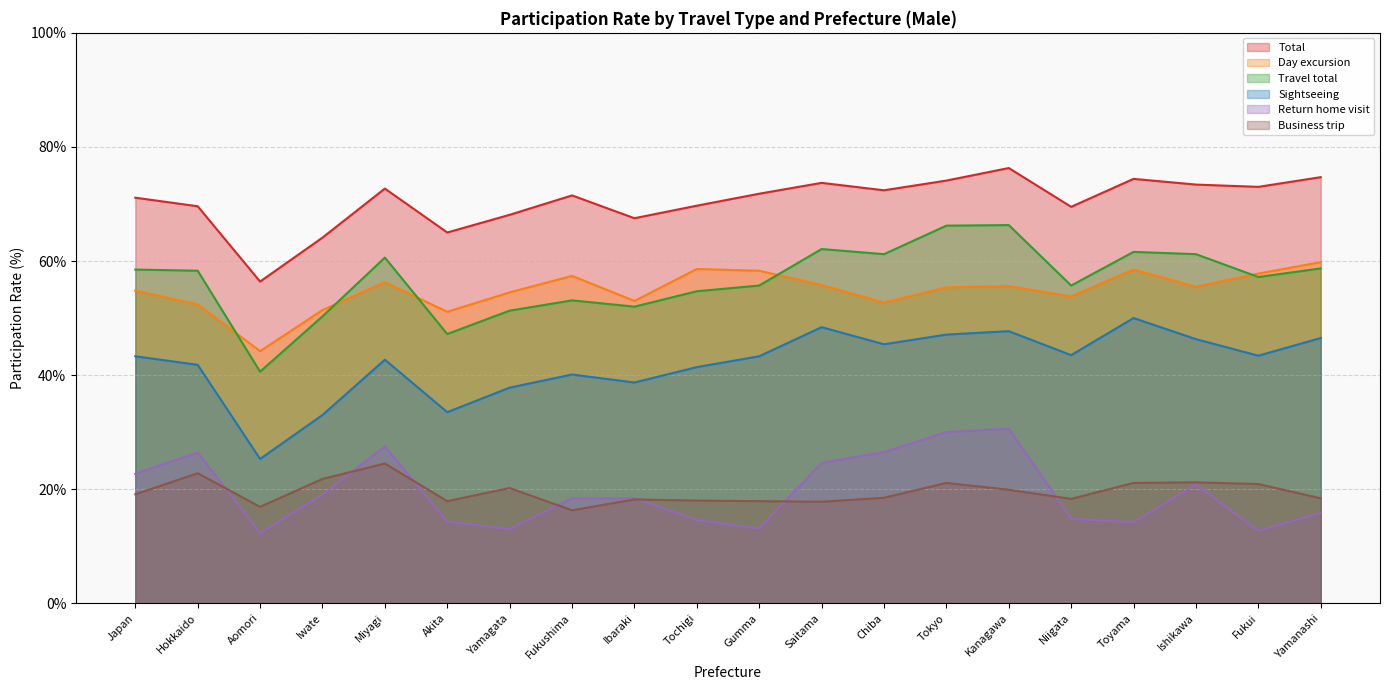

Reading left to right, transcribe all the data shown in this chart.

Total: Japan=71.1	Hokkaido=69.6	Aomori=56.4	Iwate=64.1	Miyagi=72.7	Akita=65.0	Yamagata=68.1	Fukushima=71.5	Ibaraki=67.5	Tochigi=69.7	Gumma=71.8	Saitama=73.7	Chiba=72.4	Tokyo=74.1	Kanagawa=76.3	Niigata=69.5	Toyama=74.4	Ishikawa=73.4	Fukui=73.0	Yamanashi=74.7
Day excursion: Japan=54.8	Hokkaido=52.4	Aomori=44.2	Iwate=51.4	Miyagi=56.3	Akita=51.1	Yamagata=54.5	Fukushima=57.4	Ibaraki=53.0	Tochigi=58.6	Gumma=58.3	Saitama=55.8	Chiba=52.7	Tokyo=55.4	Kanagawa=55.6	Niigata=53.8	Toyama=58.5	Ishikawa=55.5	Fukui=57.8	Yamanashi=59.8
Travel total: Japan=58.5	Hokkaido=58.3	Aomori=40.6	Iwate=50.3	Miyagi=60.6	Akita=47.2	Yamagata=51.3	Fukushima=53.1	Ibaraki=52.0	Tochigi=54.7	Gumma=55.7	Saitama=62.1	Chiba=61.2	Tokyo=66.2	Kanagawa=66.3	Niigata=55.7	Toyama=61.6	Ishikawa=61.2	Fukui=57.2	Yamanashi=58.7
Sightseeing: Japan=43.3	Hokkaido=41.8	Aomori=25.3	Iwate=33.0	Miyagi=42.7	Akita=33.5	Yamagata=37.8	Fukushima=40.1	Ibaraki=38.7	Tochigi=41.4	Gumma=43.3	Saitama=48.4	Chiba=45.4	Tokyo=47.1	Kanagawa=47.7	Niigata=43.5	Toyama=50.0	Ishikawa=46.3	Fukui=43.4	Yamanashi=46.5
Return home visit: Japan=22.7	Hokkaido=26.4	Aomori=12.3	Iwate=19.0	Miyagi=27.5	Akita=14.3	Yamagata=13.0	Fukushima=18.4	Ibaraki=18.4	Tochigi=14.6	Gumma=13.1	Saitama=24.6	Chiba=26.5	Tokyo=30.0	Kanagawa=30.6	Niigata=14.8	Toyama=14.2	Ishikawa=20.8	Fukui=12.7	Yamanashi=15.8
Business trip: Japan=19.1	Hokkaido=22.8	Aomori=16.9	Iwate=21.8	Miyagi=24.5	Akita=17.9	Yamagata=20.2	Fukushima=16.3	Ibaraki=18.2	Tochigi=18.0	Gumma=17.9	Saitama=17.8	Chiba=18.5	Tokyo=21.1	Kanagawa=19.9	Niigata=18.3	Toyama=21.1	Ishikawa=21.2	Fukui=20.9	Yamanashi=18.4